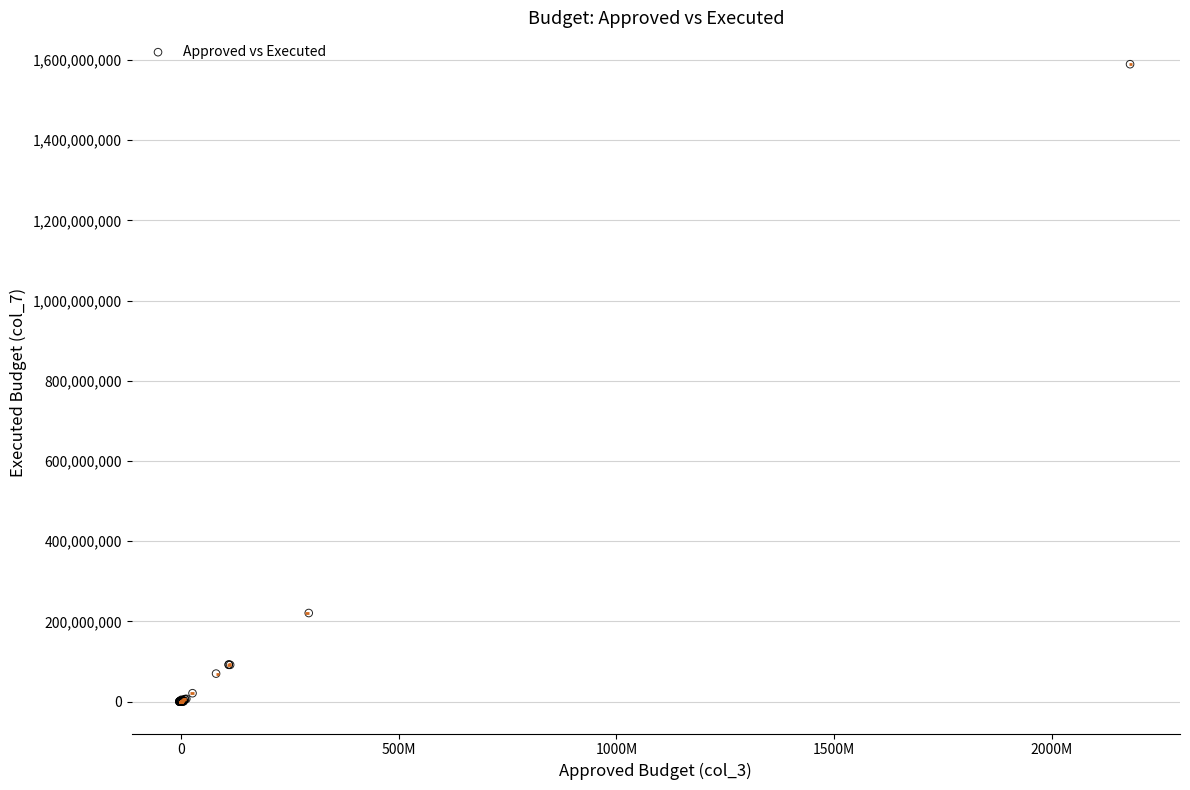

What Y value in the scatter plot is closest to 794655313?

220932094.4